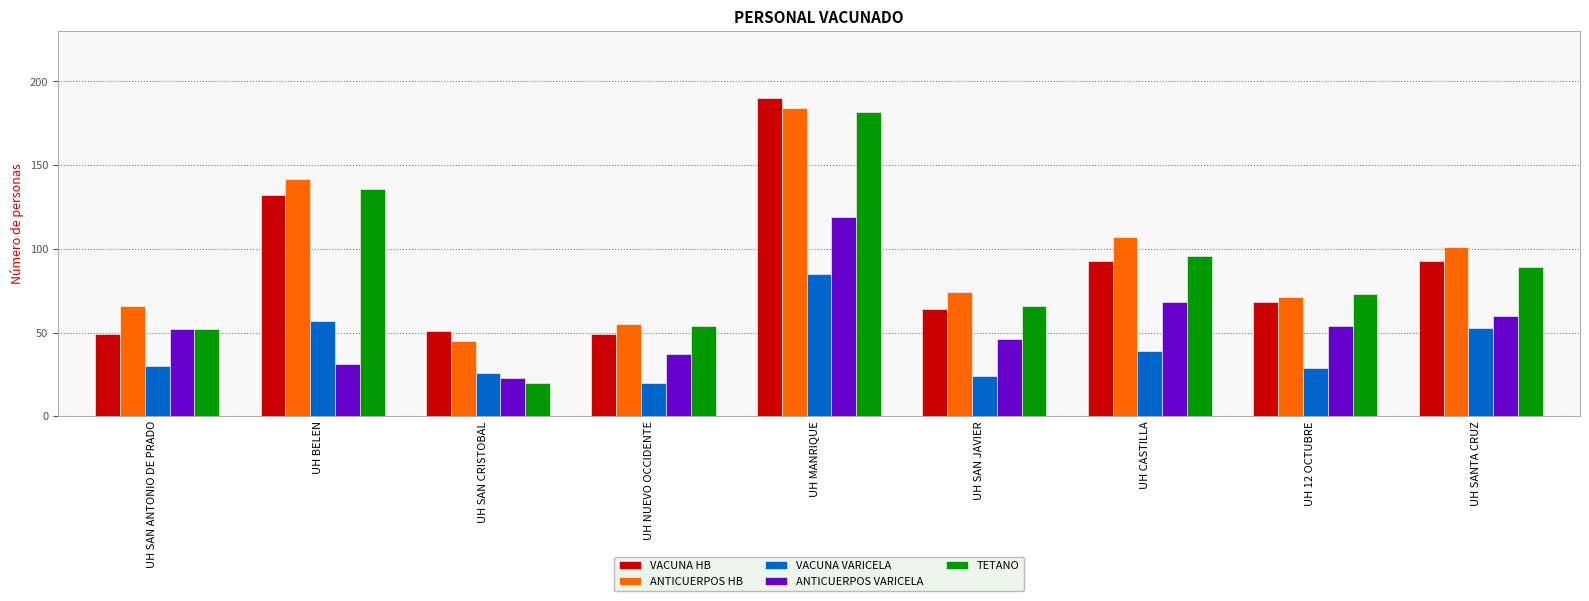

True or false: ANTICUERPOS VARICELA has a value of 13 at UH 12 OCTUBRE.

False